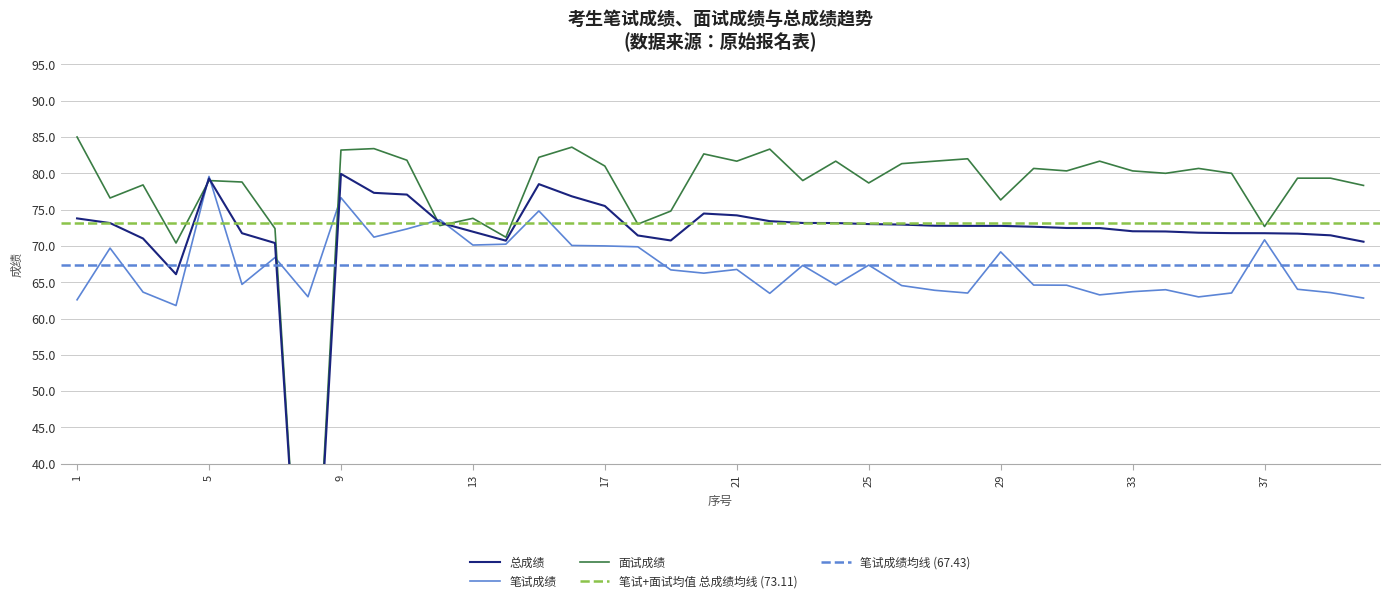

Reading right to left, list all the values displayed in this chart.

笔试成绩: 40=62.8	39=63.6	38=64.0	37=70.8	36=63.5	35=63.0	34=64.0	33=63.7	32=63.3	31=64.6	30=64.6	29=69.2	28=63.5	27=63.9	26=64.5	25=67.4	24=64.6	23=67.3	22=63.5	21=66.8	20=66.2	19=66.7	18=69.9	17=70.0	16=70.1	15=74.8	14=70.2	13=70.1	12=73.6	11=72.3	10=71.2	9=76.6	8=63.0	7=68.4	6=64.7	5=79.6	4=61.8	3=63.6	2=69.7	1=62.6
面试成绩: 40=78.3	39=79.3	38=79.3	37=72.7	36=80.0	35=80.7	34=80.0	33=80.3	32=81.7	31=80.3	30=80.7	29=76.3	28=82.0	27=81.7	26=81.3	25=78.7	24=81.7	23=79.0	22=83.3	21=81.7	20=82.7	19=74.8	18=73.0	17=81.0	16=83.6	15=82.2	14=71.2	13=73.8	12=72.8	11=81.8	10=83.4	9=83.2	8=0.0	7=72.4	6=78.8	5=79.0	4=70.4	3=78.4	2=76.6	1=85.0
总成绩: 40=70.6	39=71.5	38=71.7	37=71.8	36=71.8	35=71.8	34=72.0	33=72.0	32=72.5	31=72.5	30=72.6	29=72.8	28=72.8	27=72.8	26=72.9	25=73.0	24=73.2	23=73.2	22=73.4	21=74.2	20=74.5	19=70.8	18=71.4	17=75.5	16=76.8	15=78.5	14=70.7	13=72.0	12=73.2	11=77.1	10=77.3	9=79.9	8=0.0	7=70.4	6=71.8	5=79.3	4=66.1	3=71.0	2=73.2	1=73.8